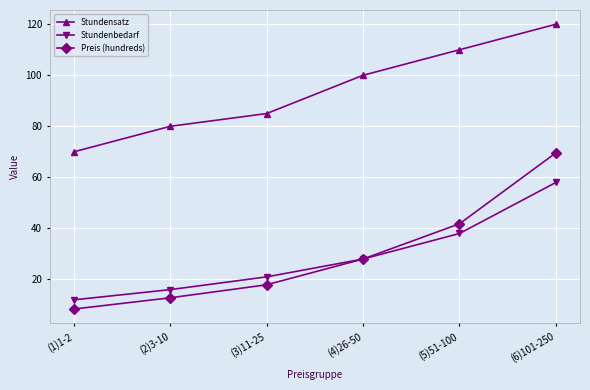

True or false: Stundensatz and Stundenbedarf cross at least once.

False